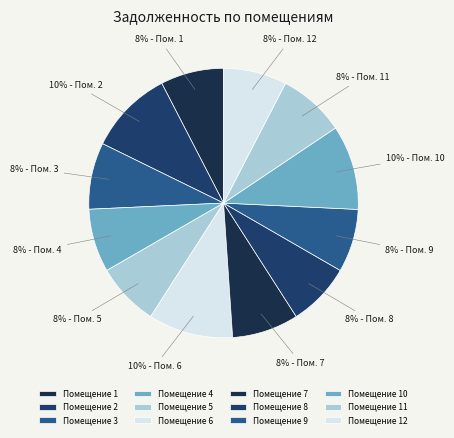

Does any single category account for the majority?

No